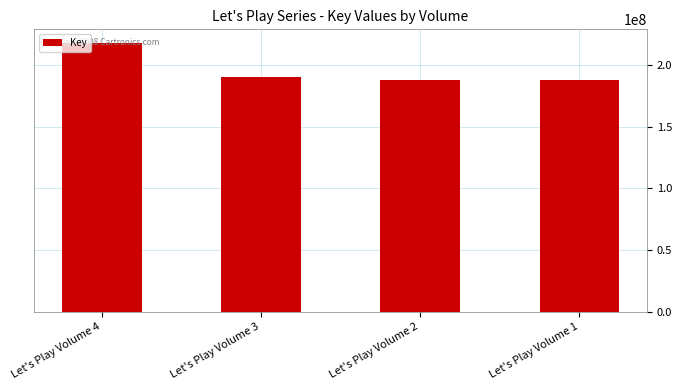

How many categories are shown in the chart?

4